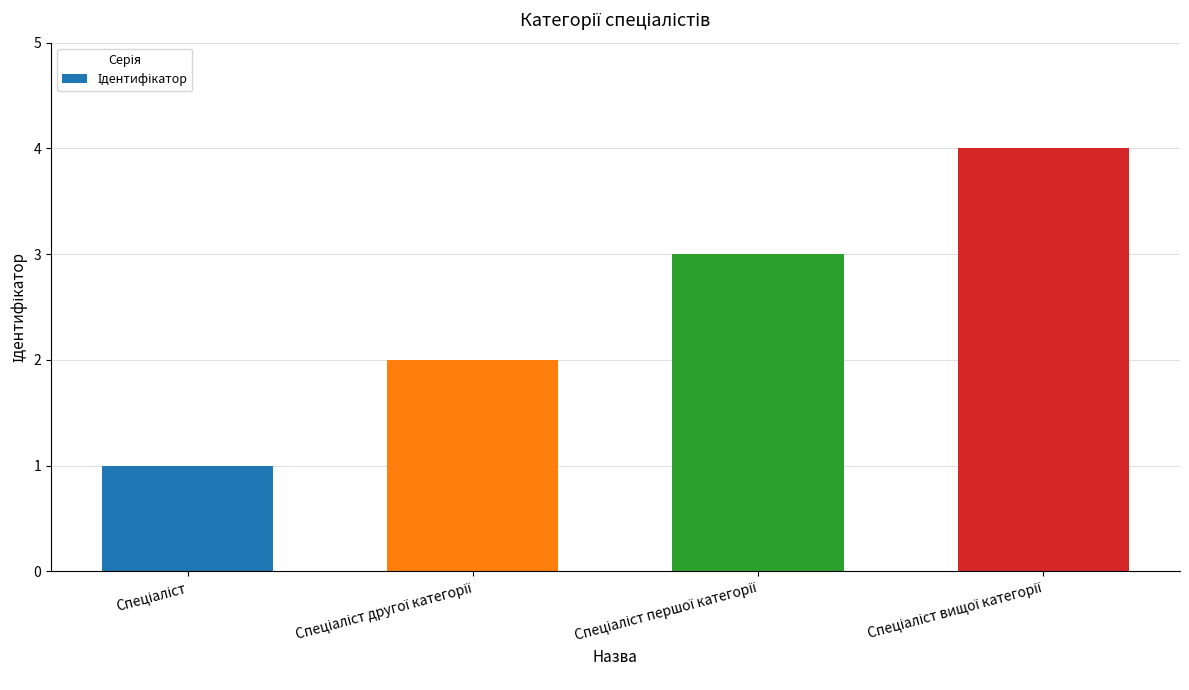

What is the difference between the maximum and minimum values?

3